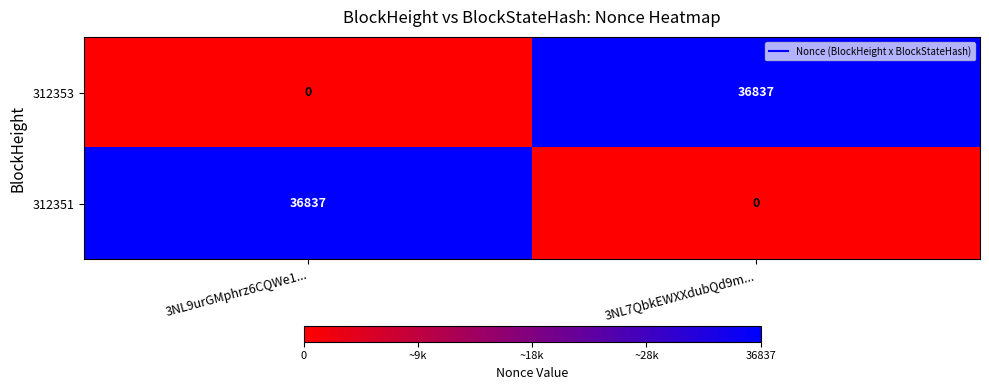

The value of 312351 at 3NL9urGMphrz6CQWe1... is 12705. True or false?

False